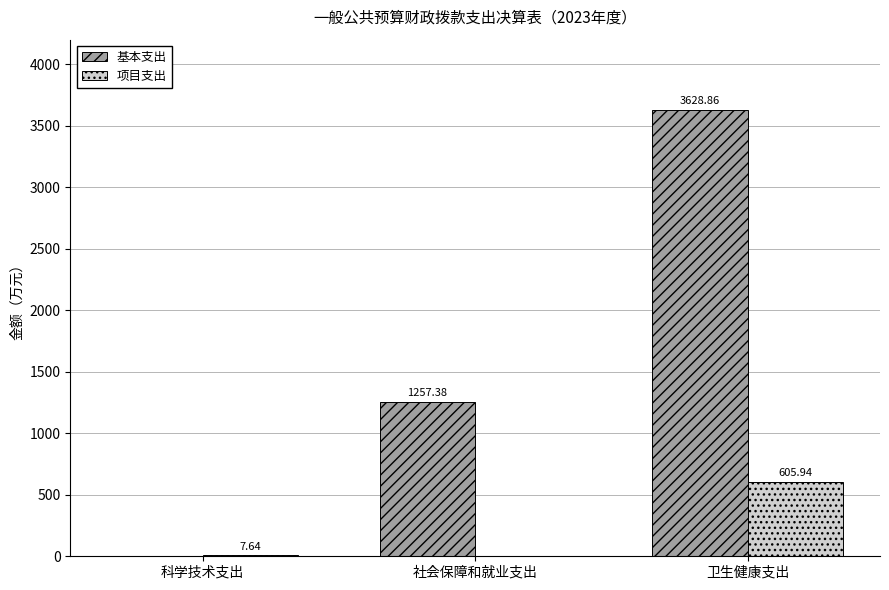

Which series changed the most between 科学技术支出 and 卫生健康支出?

基本支出